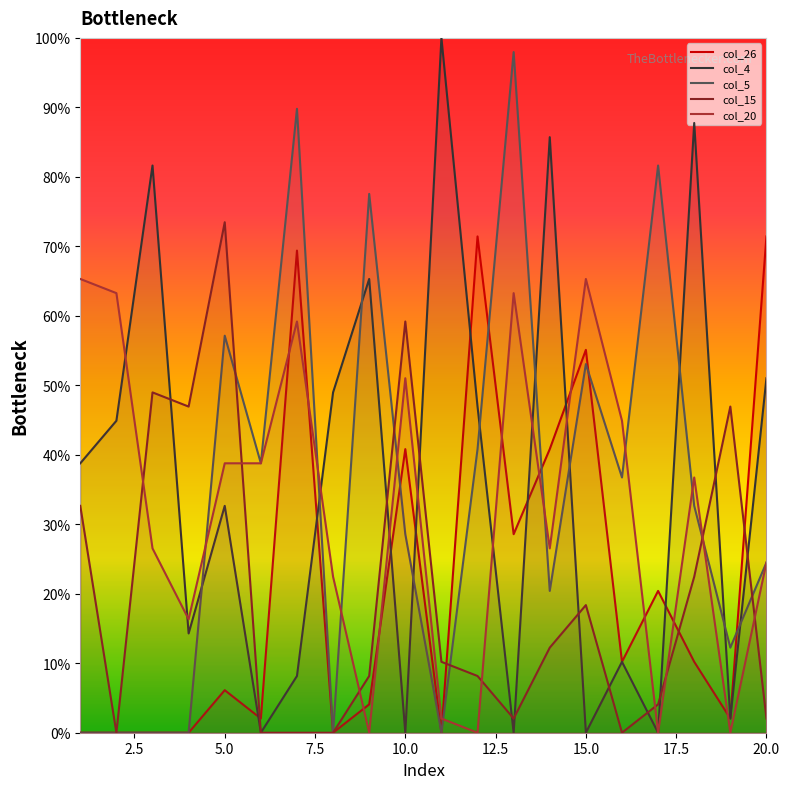

Reading right to left, transcribe all the data shown in this chart.

col_26: 20=71.4	19=2.0	18=10.2	17=20.4	16=10.2	15=55.1	14=40.8	13=28.6	12=71.4	11=0.0	10=40.8	9=4.1	8=0.0	7=69.4	6=2.0	5=6.1	4=0.0	3=0.0	2=0.0	1=0.0
col_4: 20=51.0	19=2.0	18=87.8	17=0.0	16=10.2	15=0.0	14=85.7	13=0.0	12=46.9	11=100.0	10=0.0	9=65.3	8=49.0	7=8.2	6=0.0	5=32.7	4=14.3	3=81.6	2=44.9	1=38.8
col_5: 20=24.5	19=12.2	18=32.7	17=81.6	16=36.7	15=53.1	14=20.4	13=98.0	12=40.8	11=0.0	10=28.6	9=77.6	8=0.0	7=89.8	6=38.8	5=57.1	4=0.0	3=0.0	2=0.0	1=0.0
col_15: 20=2.0	19=46.9	18=22.4	17=4.1	16=0.0	15=18.4	14=12.2	13=2.0	12=8.2	11=10.2	10=59.2	9=8.2	8=0.0	7=0.0	6=0.0	5=73.5	4=46.9	3=49.0	2=0.0	1=32.7
col_20: 20=24.5	19=0.0	18=36.7	17=0.0	16=44.9	15=65.3	14=26.5	13=63.3	12=0.0	11=2.0	10=51.0	9=0.0	8=22.4	7=59.2	6=38.8	5=38.8	4=16.3	3=26.5	2=63.3	1=65.3